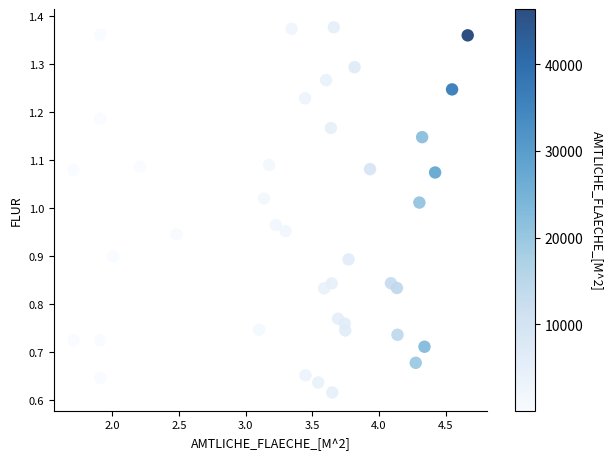

What is the range of X values (max minus min)?

3.0